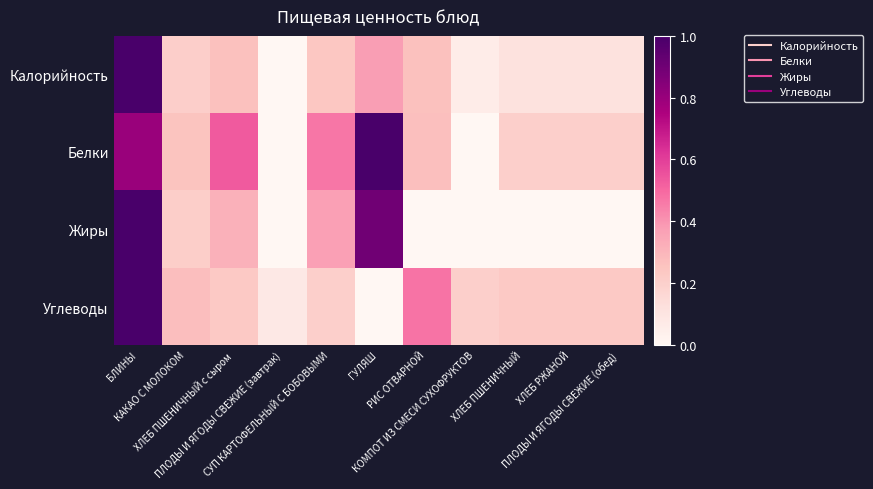

Which label corresponds to the largest value in the chart?

БЛИНЫ